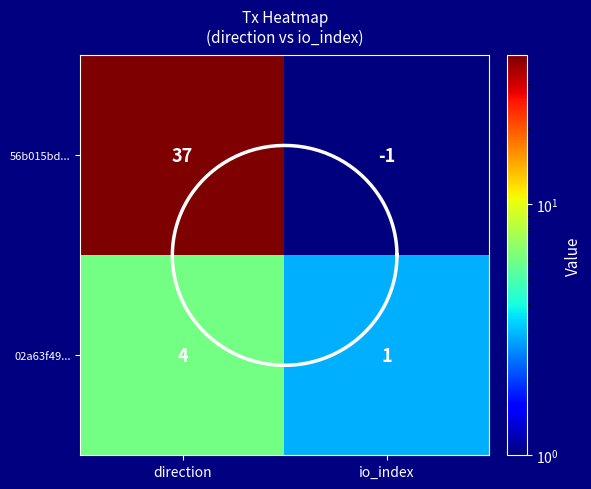

Which has a higher value, -1 or 1?

1